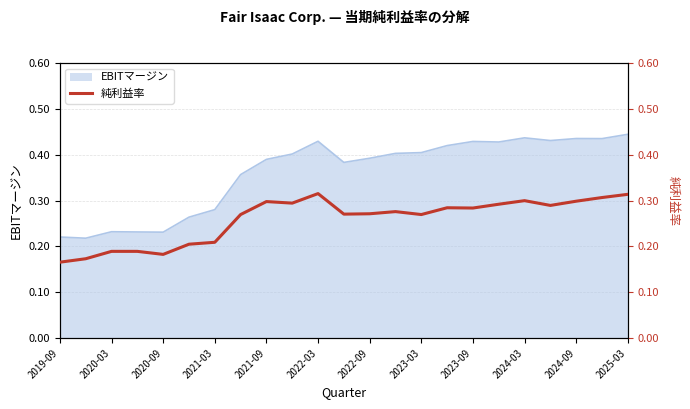

Between 2020-03 and 2022-03, which is larger?

2022-03